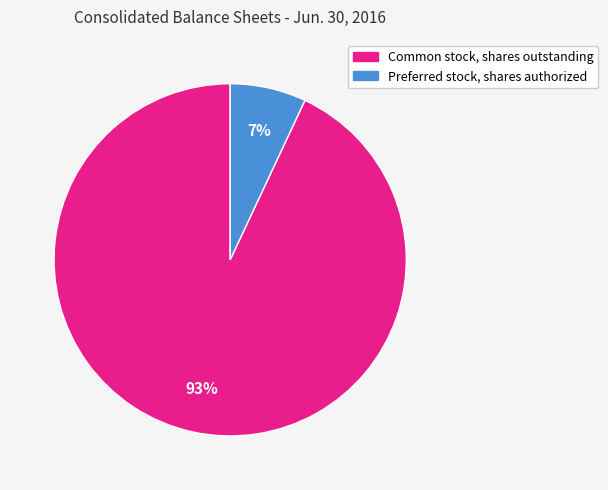

Is Common stock, shares outstanding the majority of the pie?

Yes